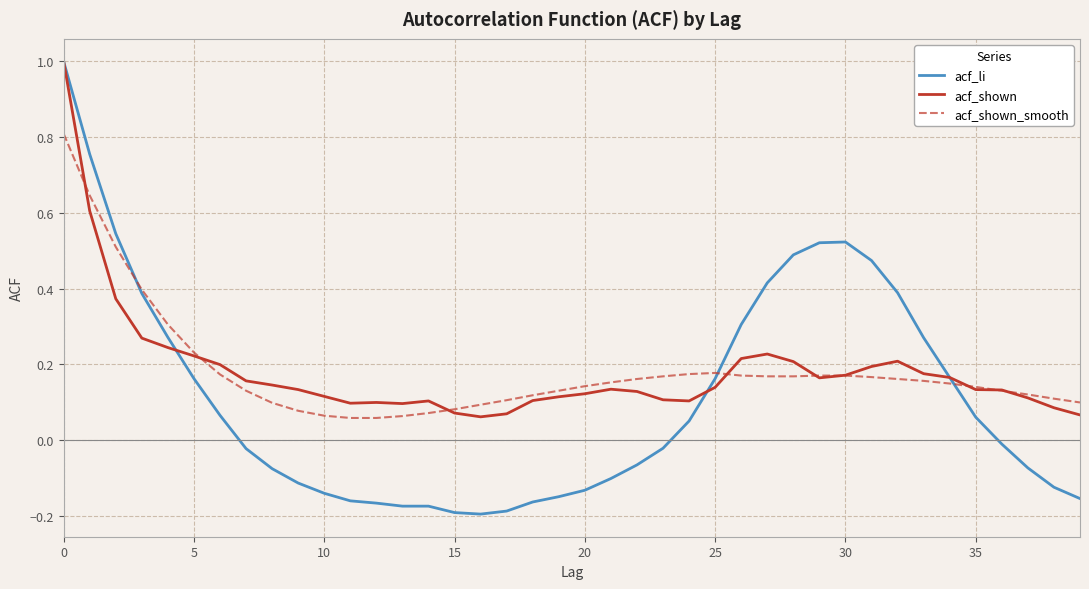

What is the greatest value displayed?

1.0